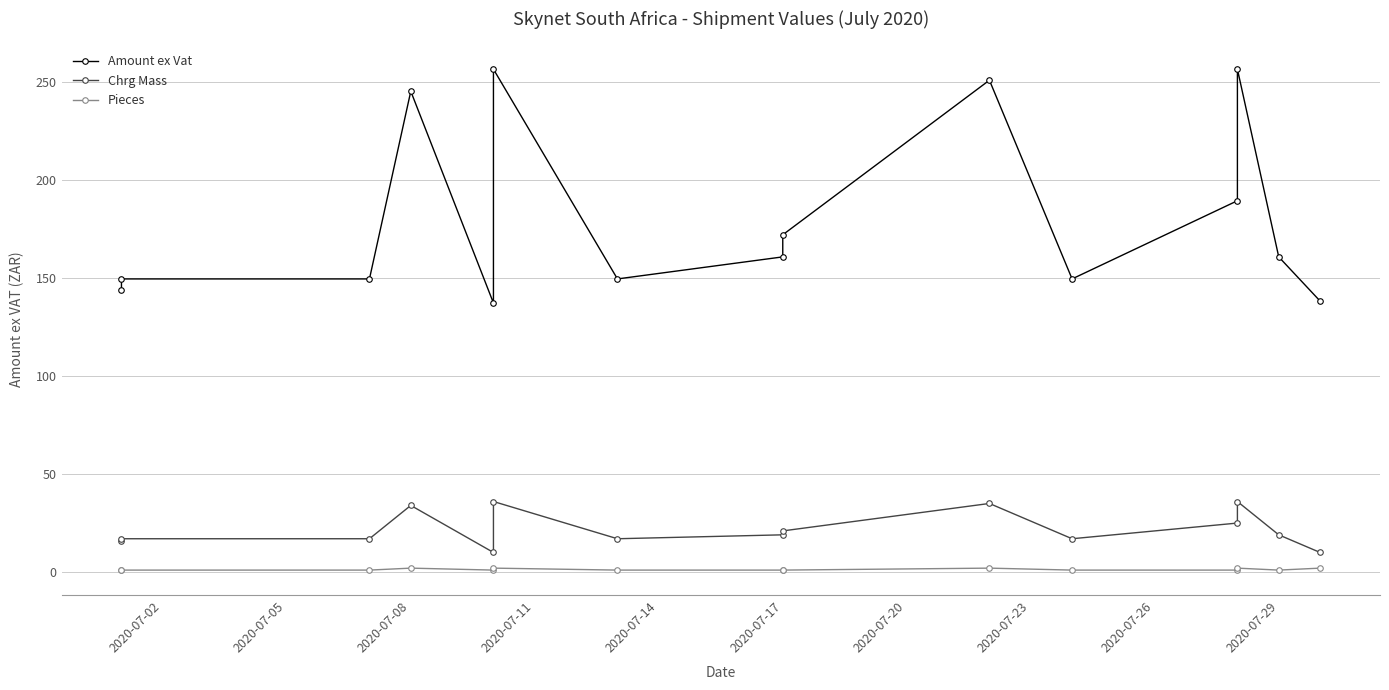

Reading right to left, list all the values displayed in this chart.

Amount ex Vat: 138.3	160.8	256.6	189.5	149.6	251.0	172.1	160.8	149.6	256.6	137.3	245.4	149.6	149.6	143.9
Chrg Mass: 10.0	19.0	36.0	25.0	17.0	35.0	21.0	19.0	17.0	36.0	10.0	34.0	17.0	17.0	16.0
Pieces: 2.0	1.0	2.0	1.0	1.0	2.0	1.0	1.0	1.0	2.0	1.0	2.0	1.0	1.0	1.0